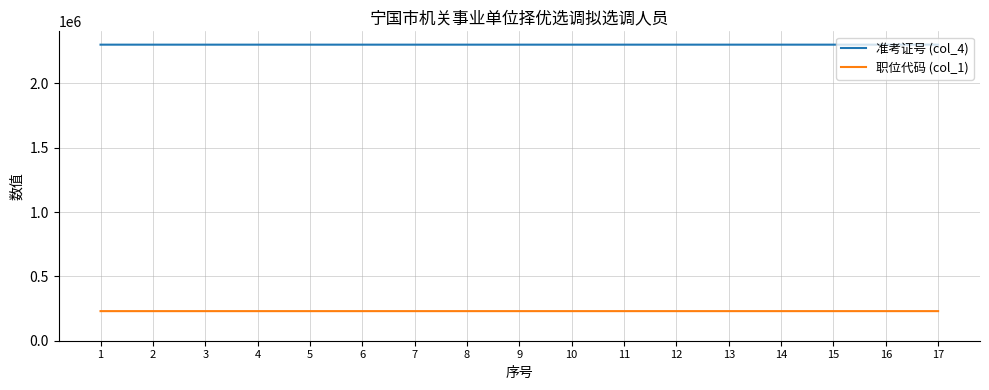

True or false: 职位代码 (col_1) and 准考证号 (col_4) cross at least once.

False